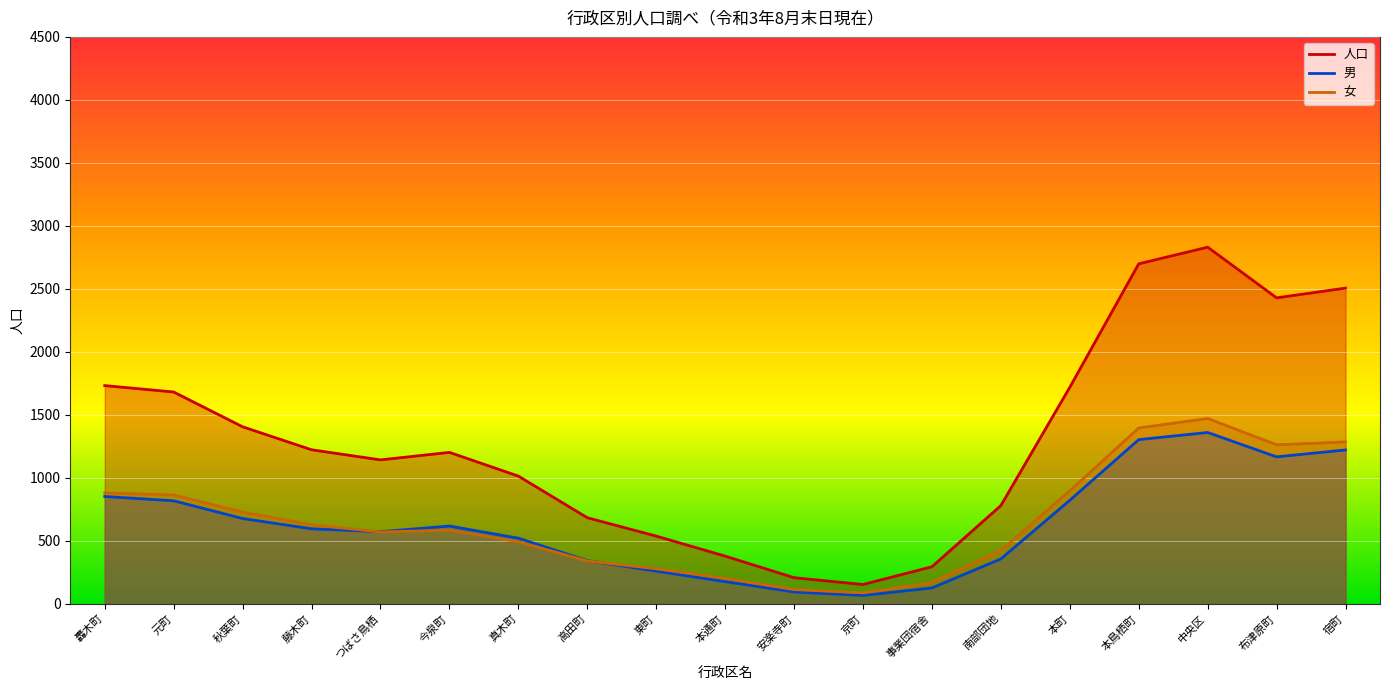

Between 京町 and 中央区, which series saw the biggest shift?

人口